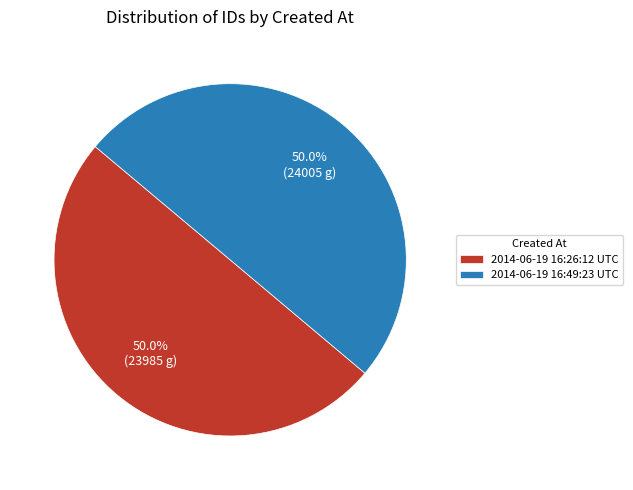

Combined, do 2014-06-19 16:49:23 UTC and 2014-06-19 16:26:12 UTC account for over 50%?

Yes